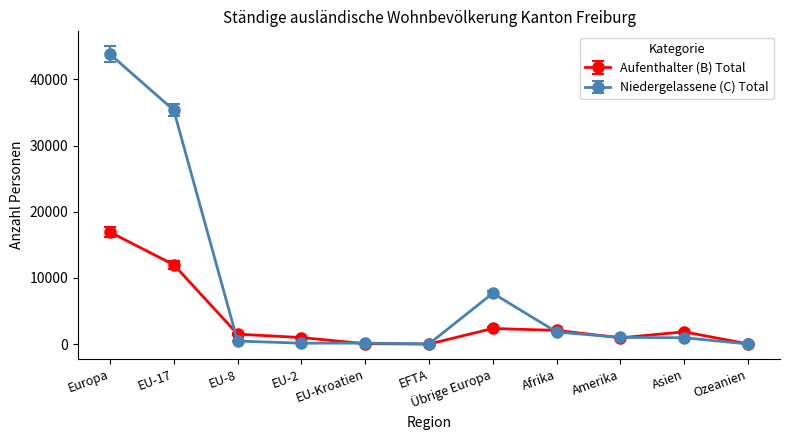

Which category has the highest value across all series?

Europa